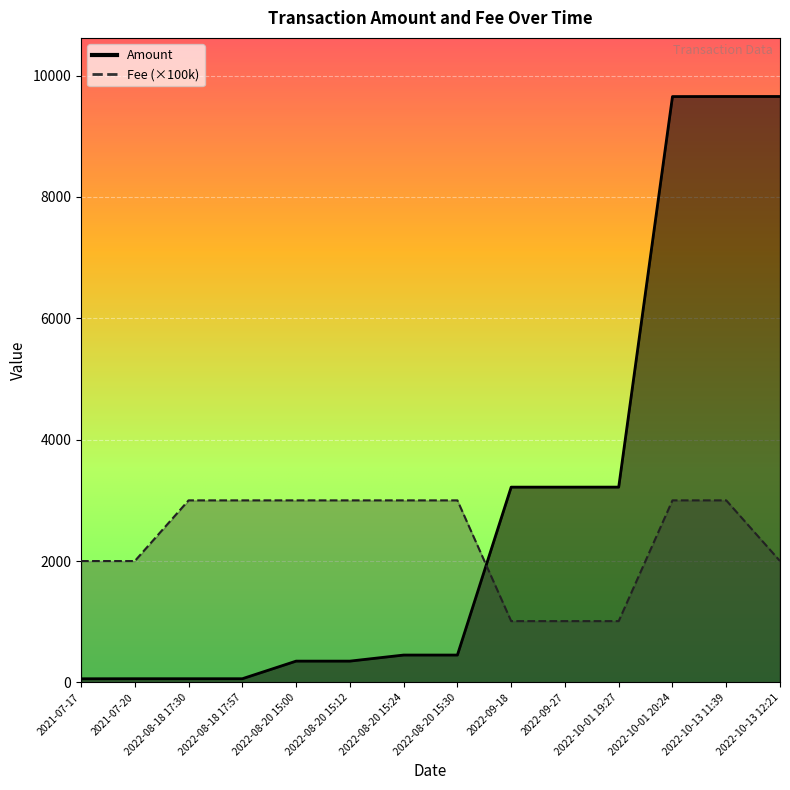

Rank the series at 2022-10-01 20:24 from highest to lowest value.

Amount, Fee